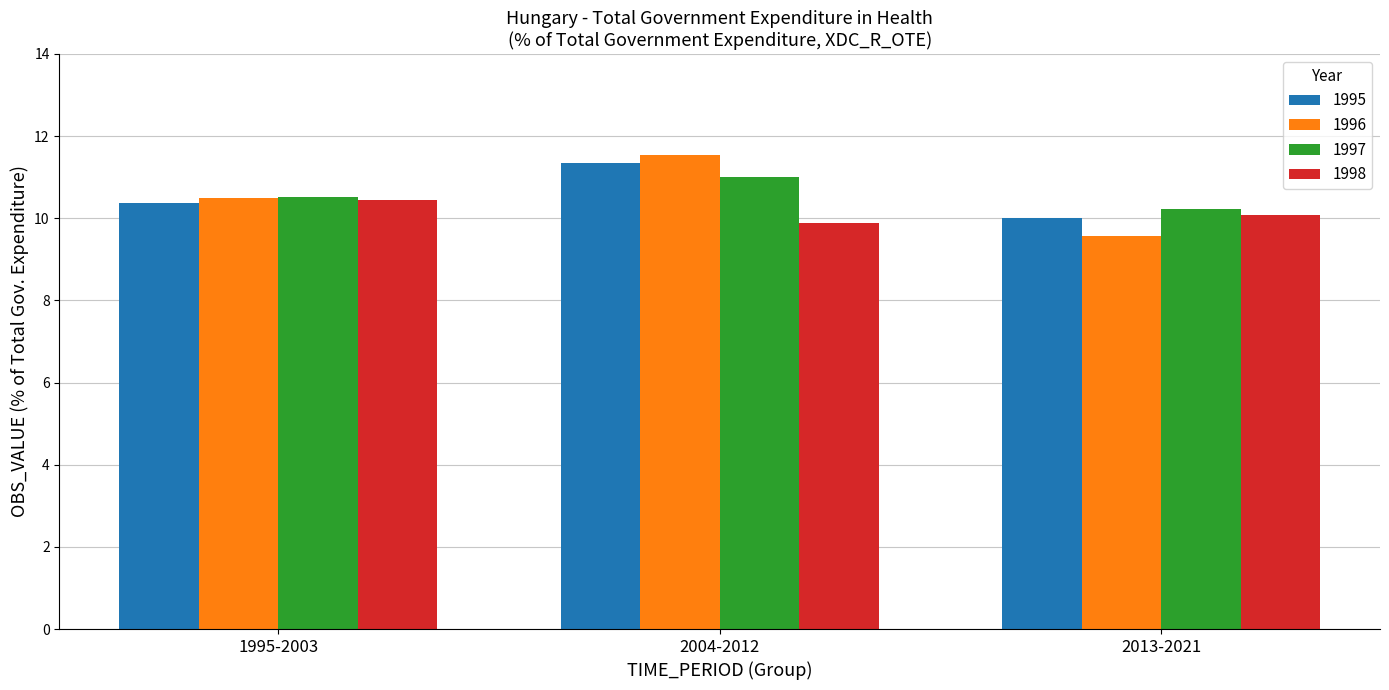

What is the difference between the 1995 values at 2013-2021 and 2004-2012?

1.3